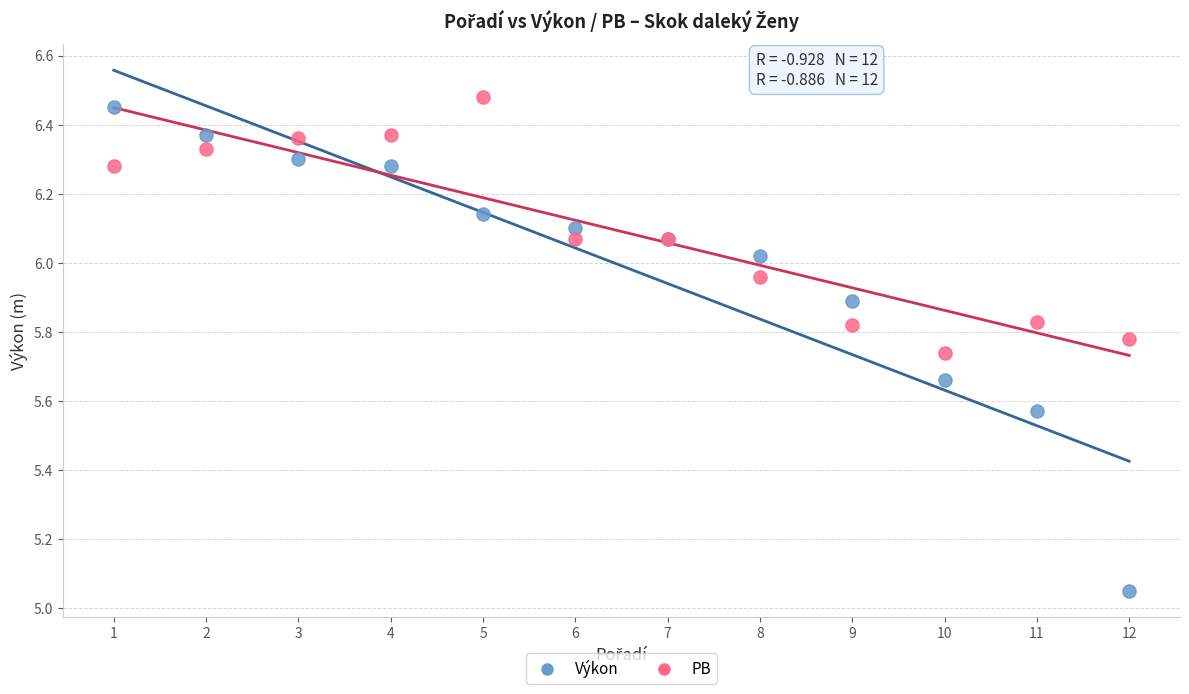

What are all the series names shown in the legend?

Výkon, PB